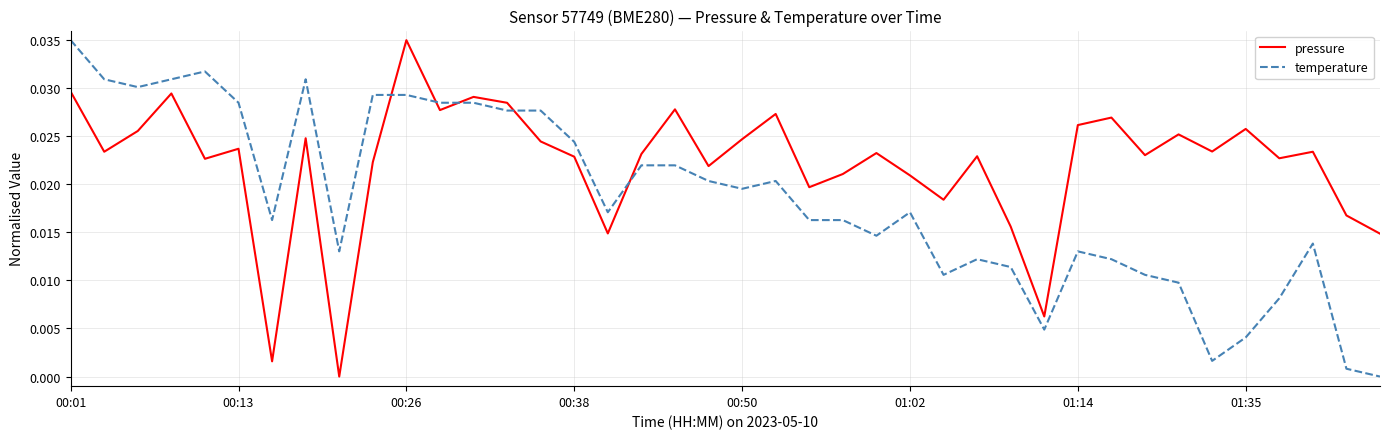

Rank the series by their average value, from lowest to highest.

temperature, pressure